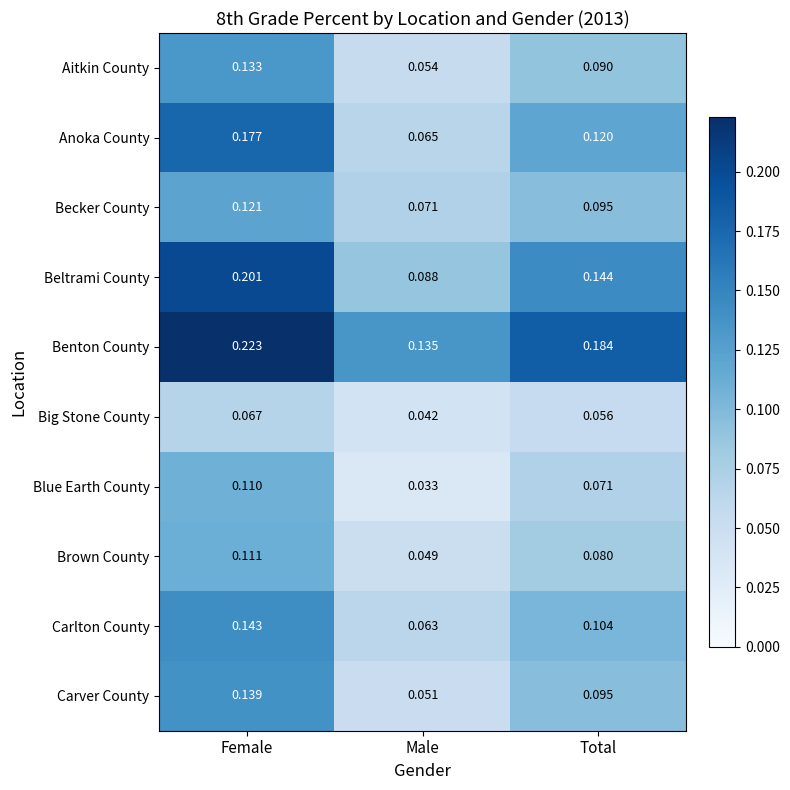

Which series has the largest range (max minus min)?

Beltrami County